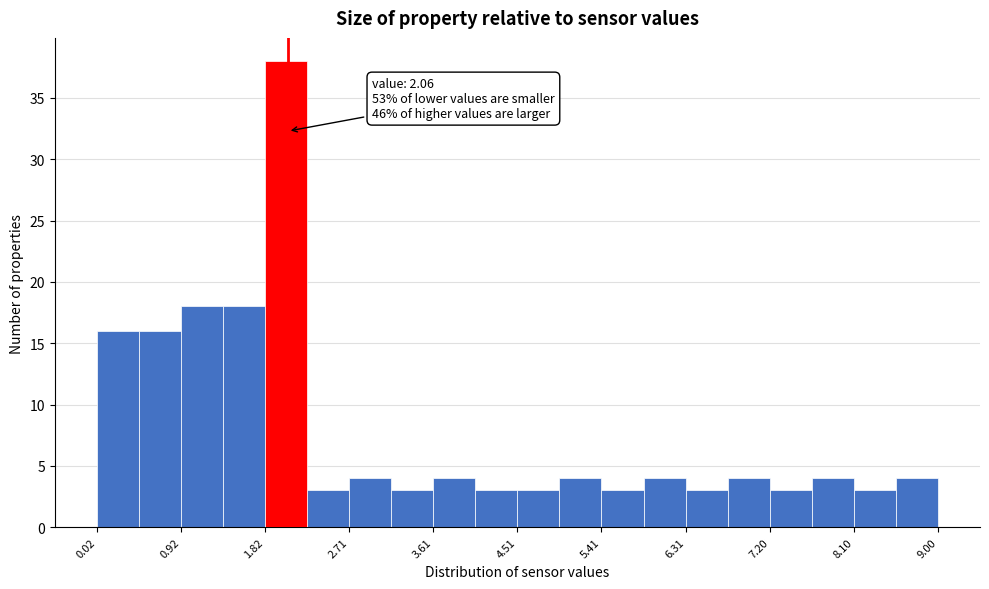

Over which range of the x-axis is the bar tallest?

1.8 to 2.3